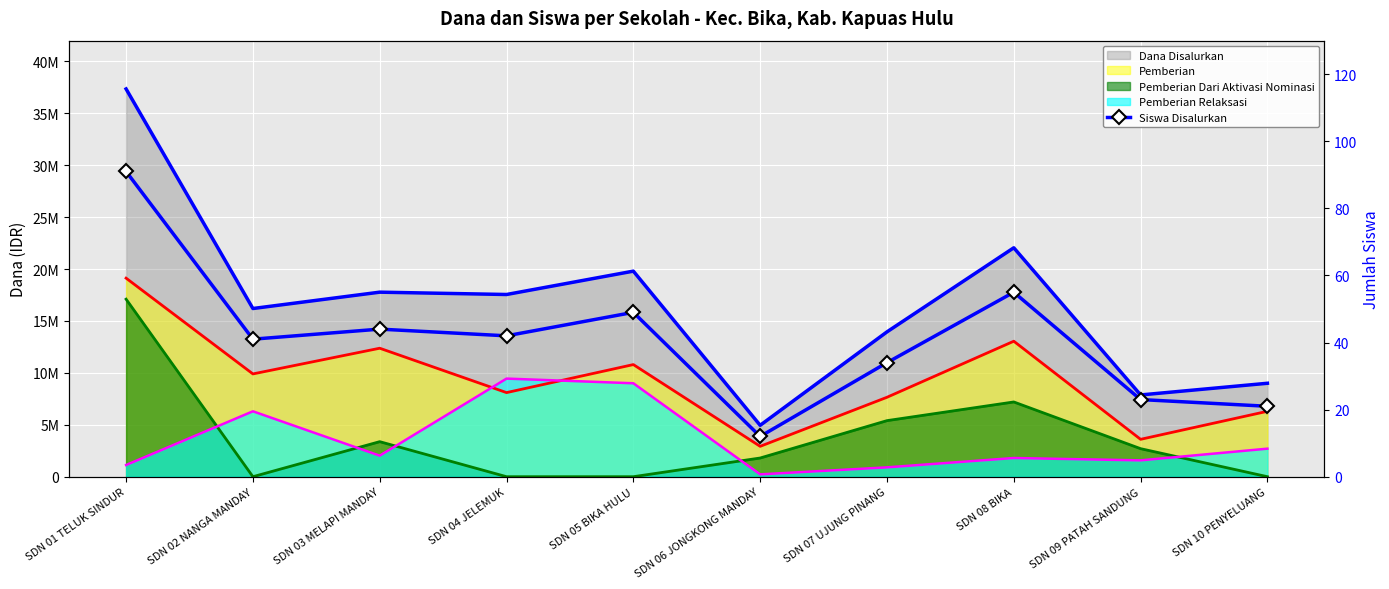

At which category does the data reach its first local peak?

SDN 03 MELAPI MANDAY